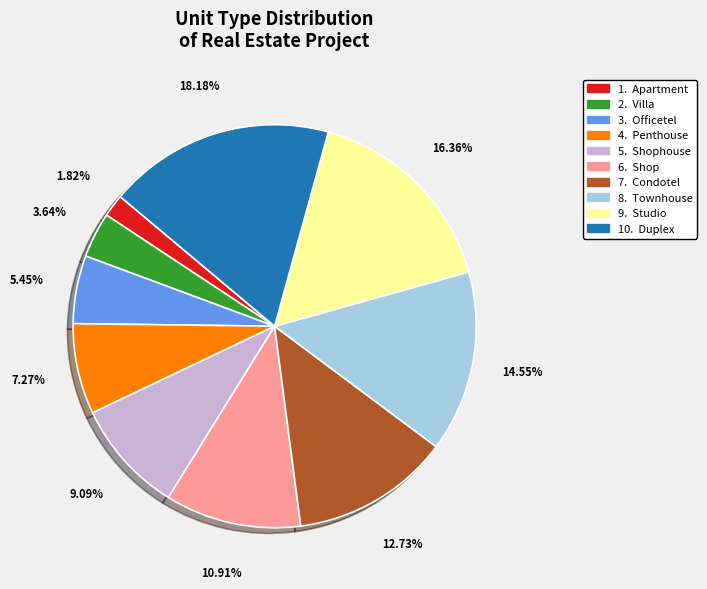

Is there a majority slice in this chart?

No